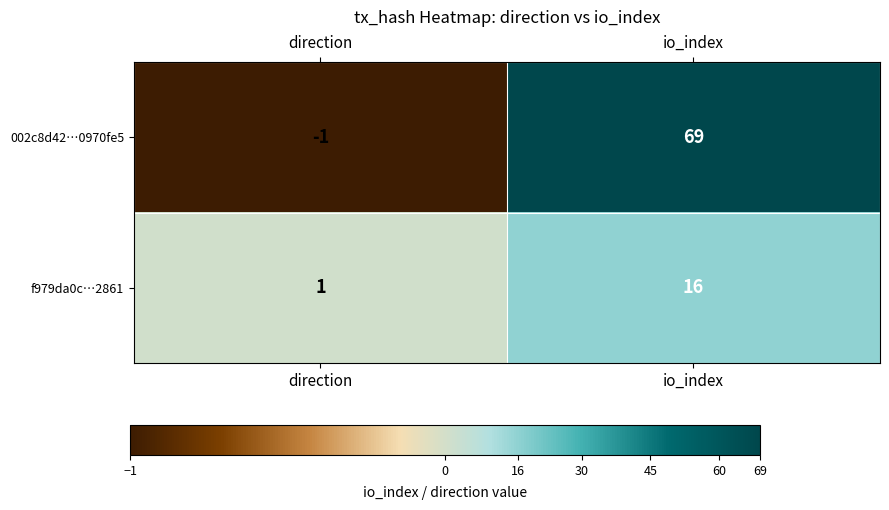

Rank the series by their maximum value, from lowest to highest.

f979da0c…2861, 002c8d42…0970fe5